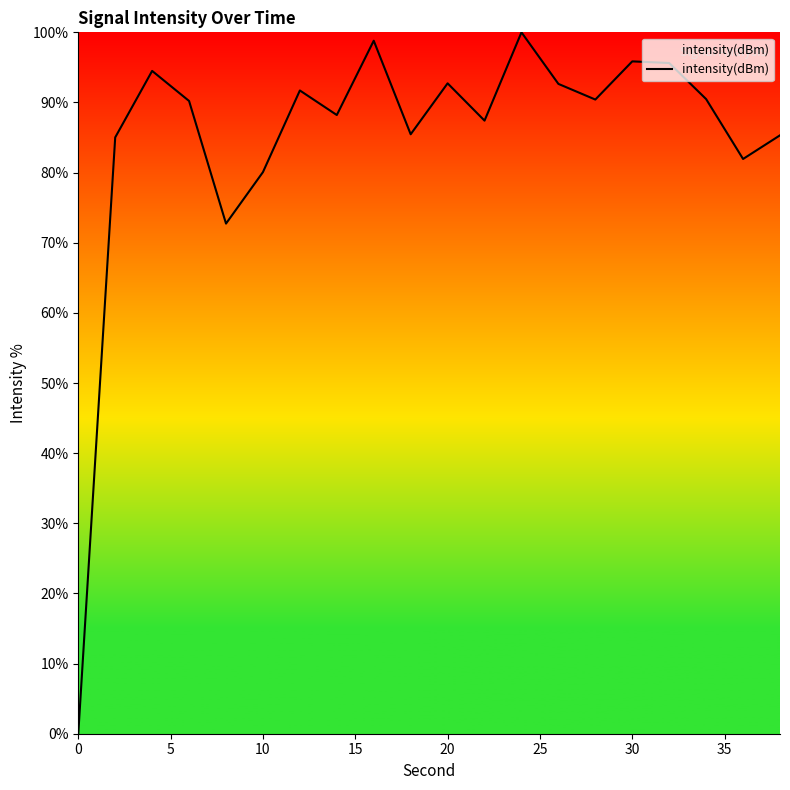

What is the greatest value displayed?

100.0